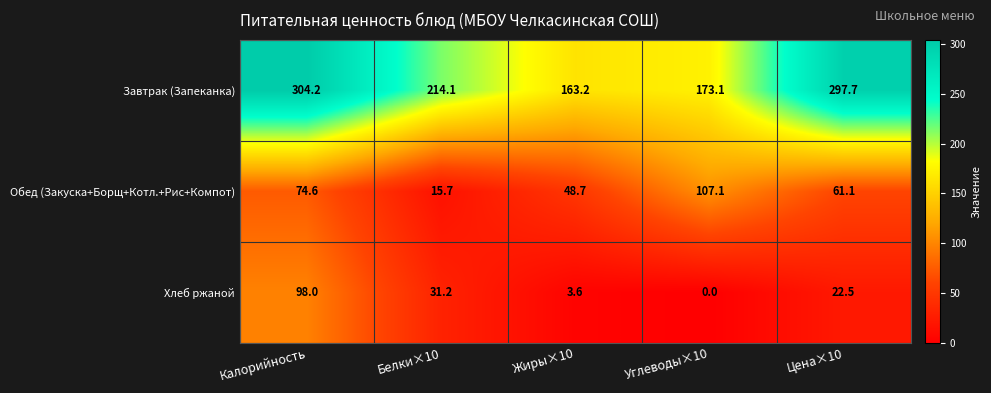

What is the difference between the second highest and minimum values in the Завтрак (Запеканка) series?

134.5